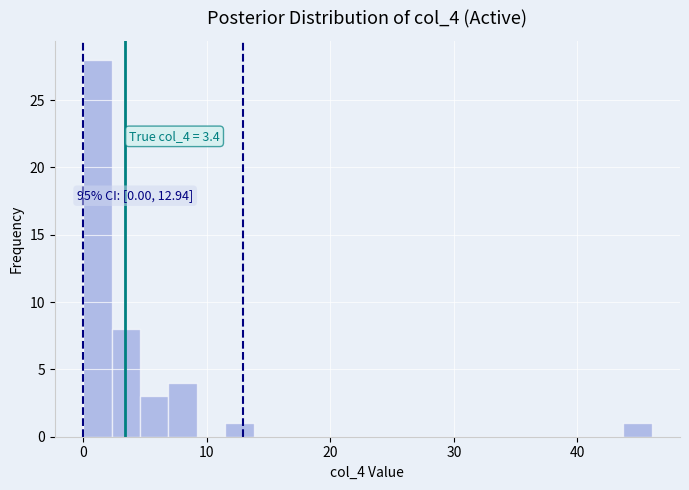

Around what value on the x-axis is the tallest bar? Give the approximate position of its centre, as read against the axis.

1